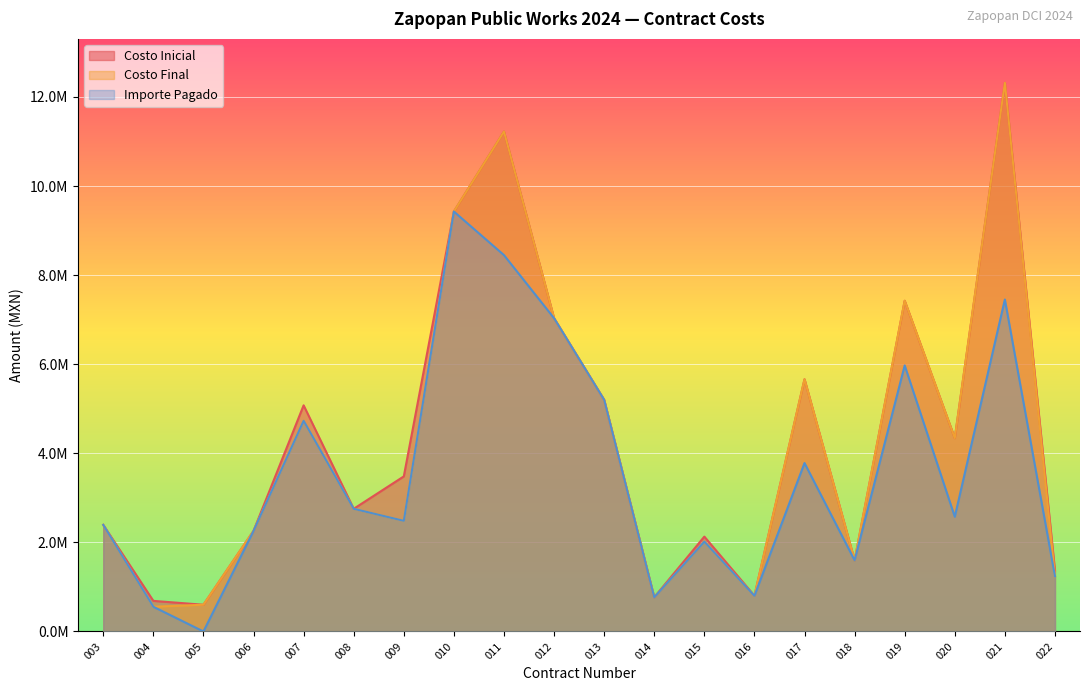

What is the sum of the Costo Inicial values at 006 and 011?

13481501.6